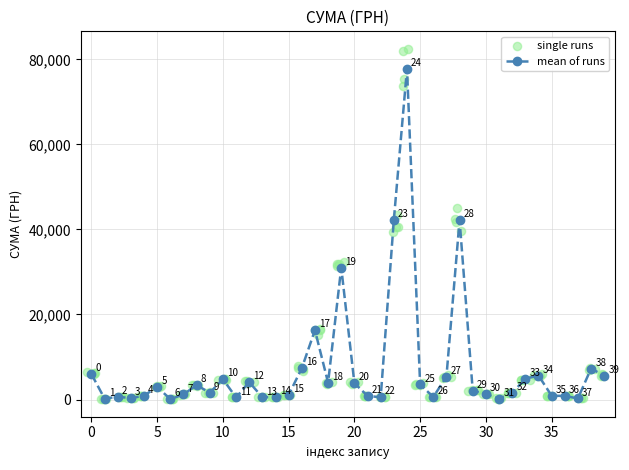

What is the maximum value for mean of runs?

77813.3